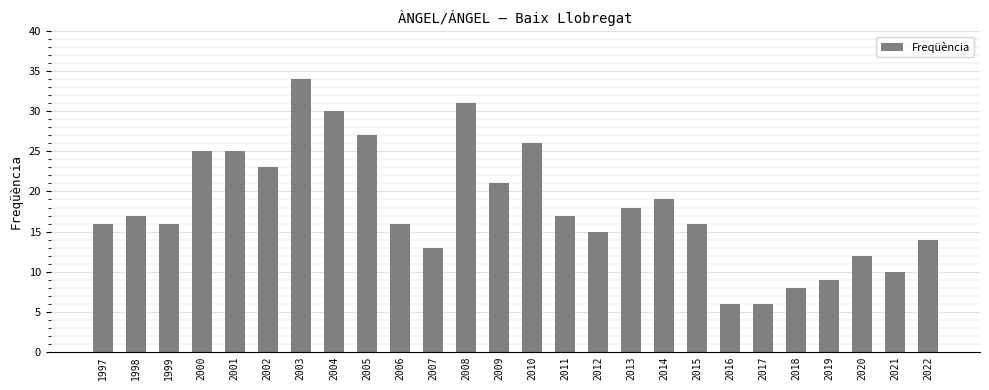

Reading left to right, what are all the values shown in this chart?

16	17	16	25	25	23	34	30	27	16	13	31	21	26	17	15	18	19	16	6	6	8	9	12	10	14